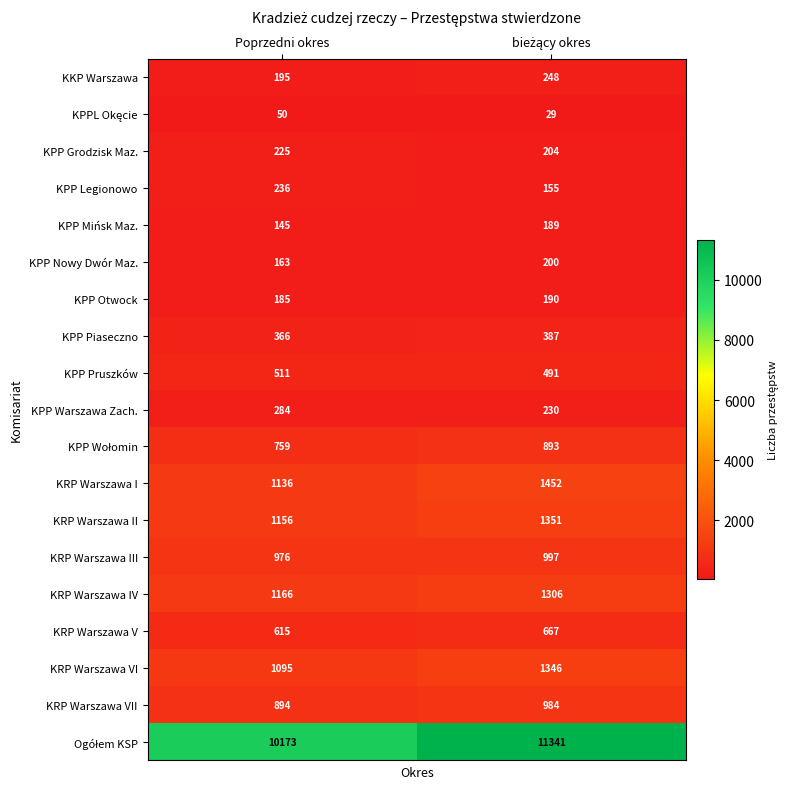

Is the value of KPP Nowy Dwór Maz. at Poprzedni okres greater than the value of KRP Warszawa IV at Poprzedni okres?

No